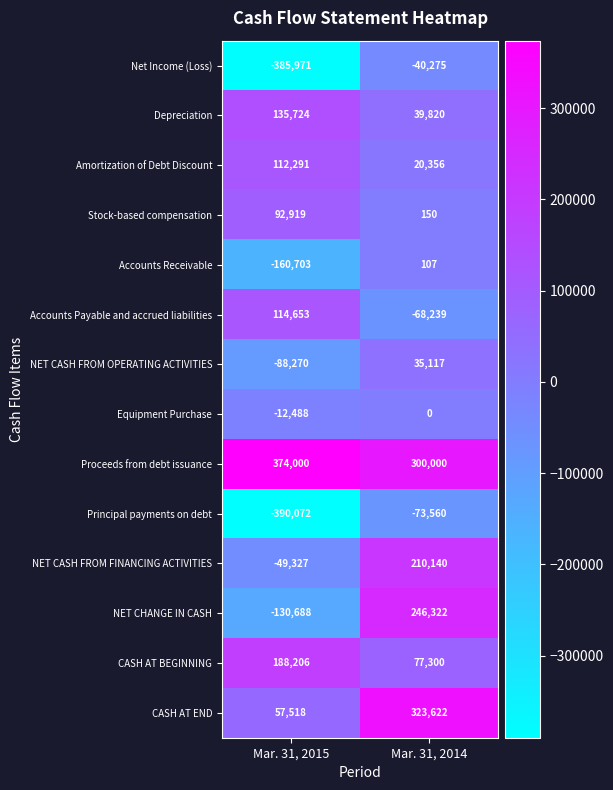

Reading right to left, list all the values displayed in this chart.

Net Income (Loss): -40275	-385971
Depreciation: 39820	135724
Amortization of Debt Discount: 20356	112291
Stock-based compensation: 150	92919
Accounts Receivable: 107	-160703
Accounts Payable and accrued liabilities: -68239	114653
NET CASH FROM OPERATING ACTIVITIES: 35117	-88270
Equipment Purchase: 0	-12488
Proceeds from debt issuance: 300000	374000
Principal payments on debt: -73560	-390072
NET CASH FROM FINANCING ACTIVITIES: 210140	-49327
NET CHANGE IN CASH: 246322	-130688
CASH AT BEGINNING: 77300	188206
CASH AT END: 323622	57518